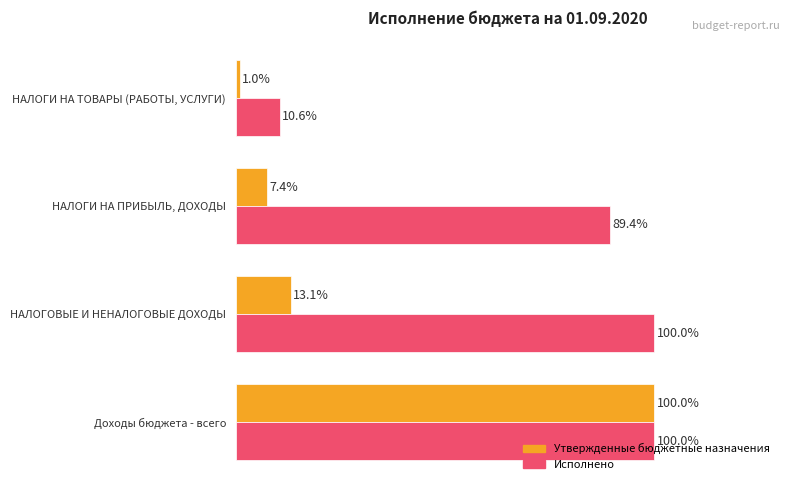

Rank the series by their average value, from highest to lowest.

Исполнено, Утвержденные бюджетные назначения